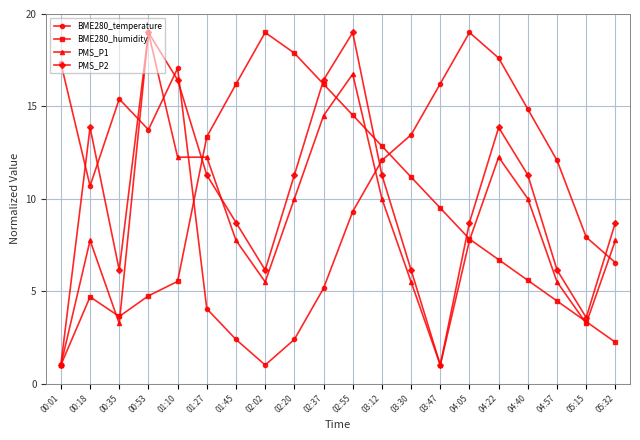

True or false: BME280_temperature and PMS_P2 intersect in this chart.

True